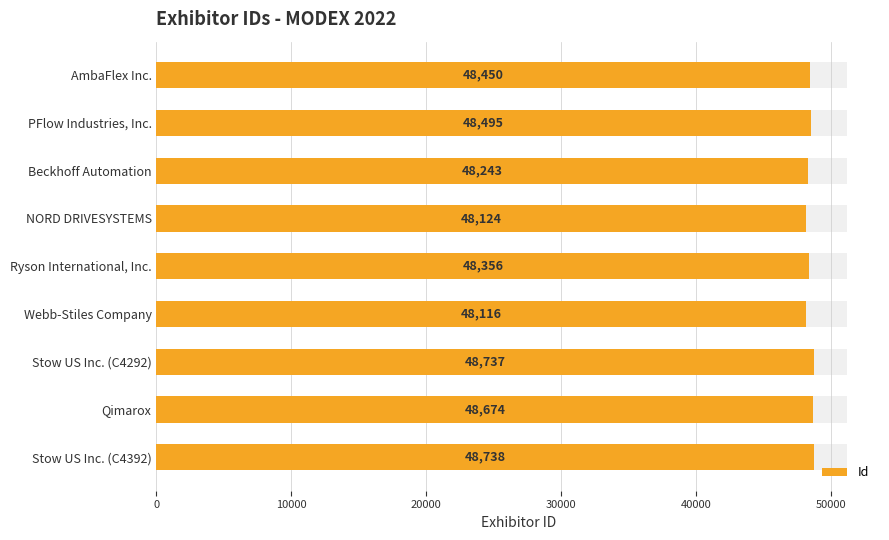

How many data points are less than 48450?

4